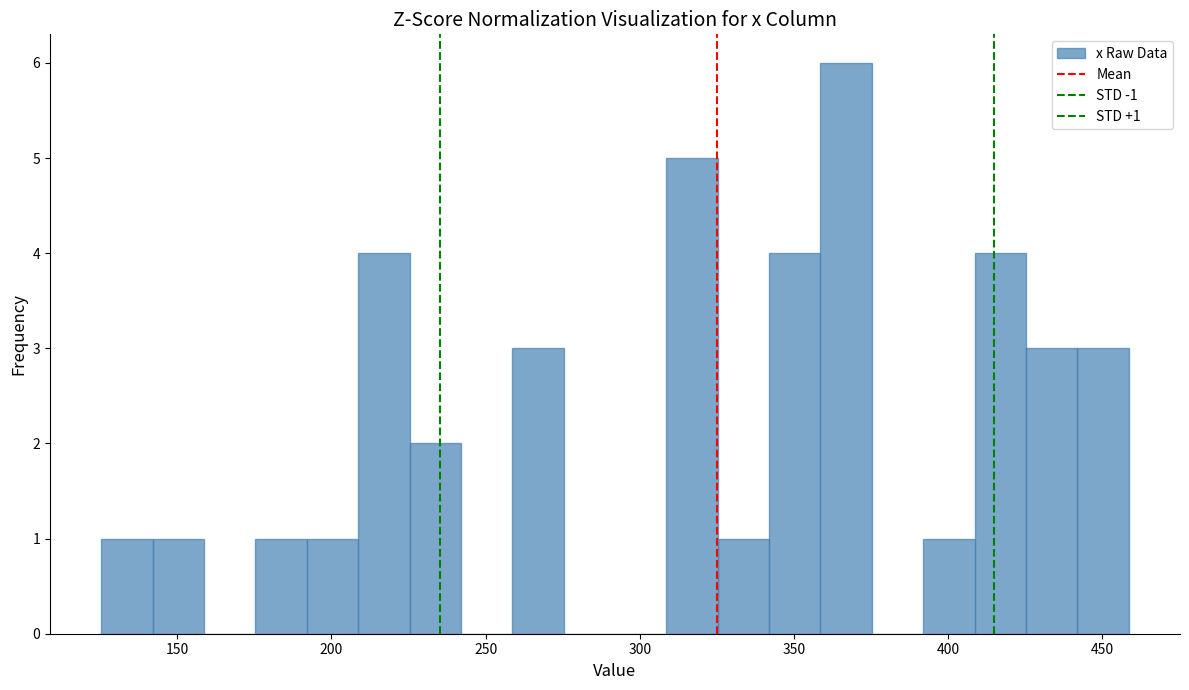

Around what value on the x-axis is the tallest bar? Give the approximate position of its centre, as read against the axis.

365